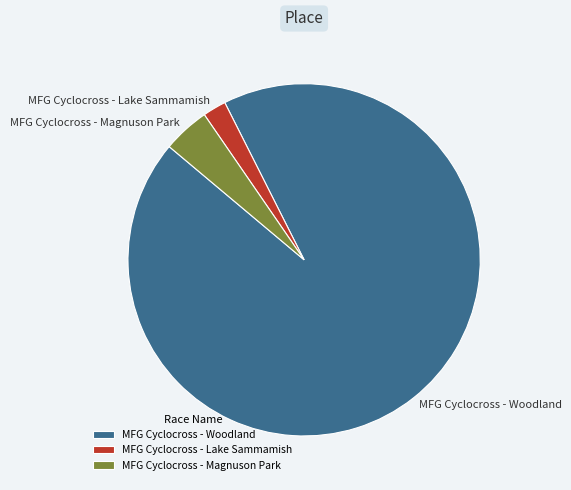

True or false: MFG Cyclocross - Magnuson Park accounts for 4% of the total.

True